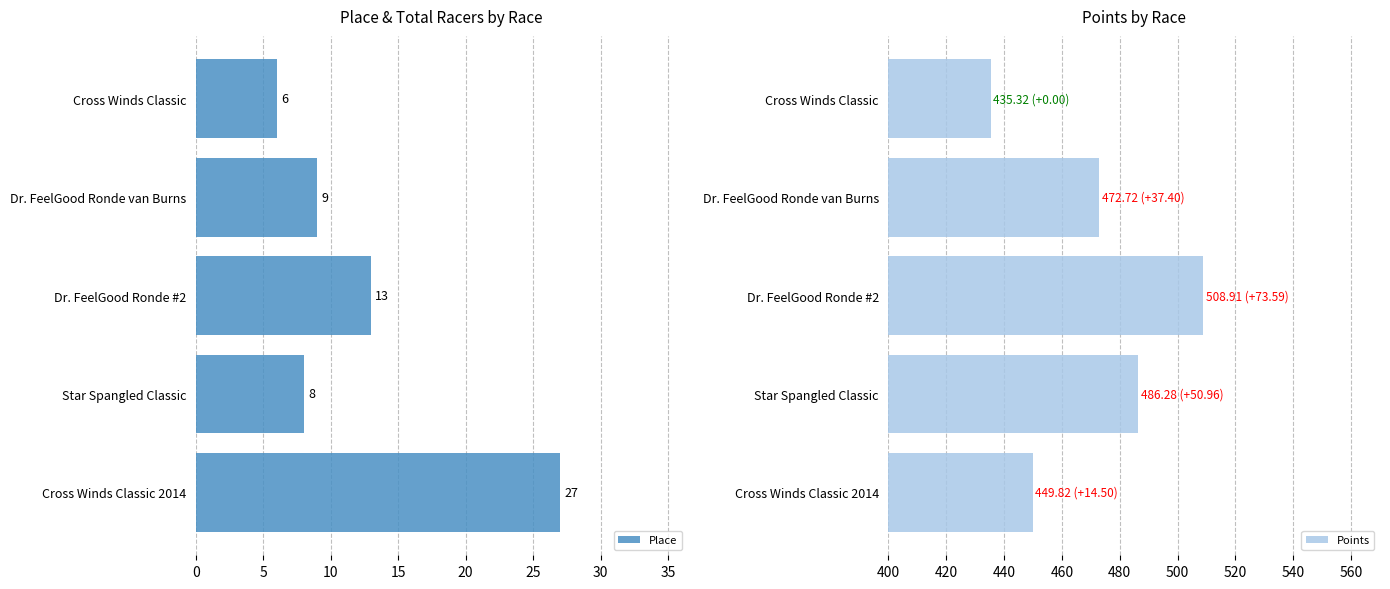

What is the value of the Place bar at the 5th from the left?

27.0